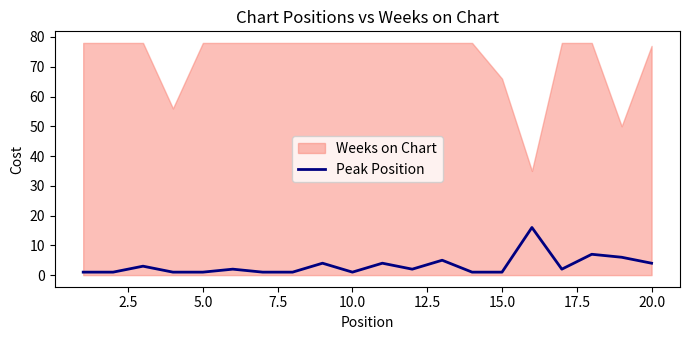

What is the maximum value for Peak Position?

16